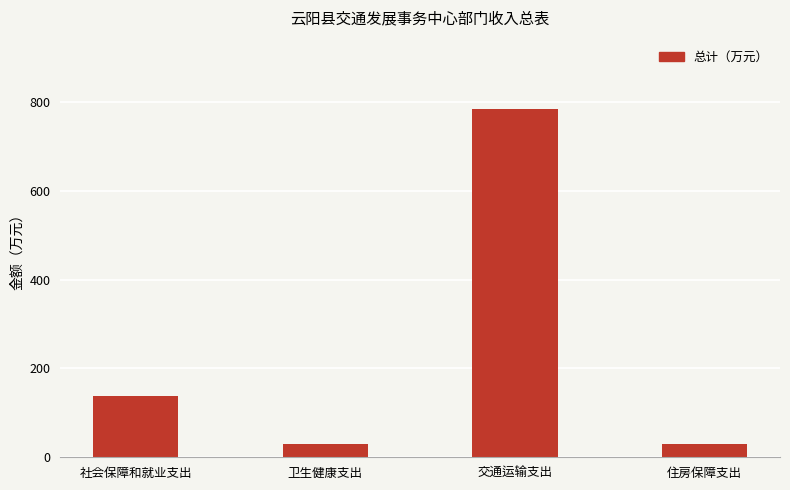

What is the label of the 4th bar from the left?

住房保障支出